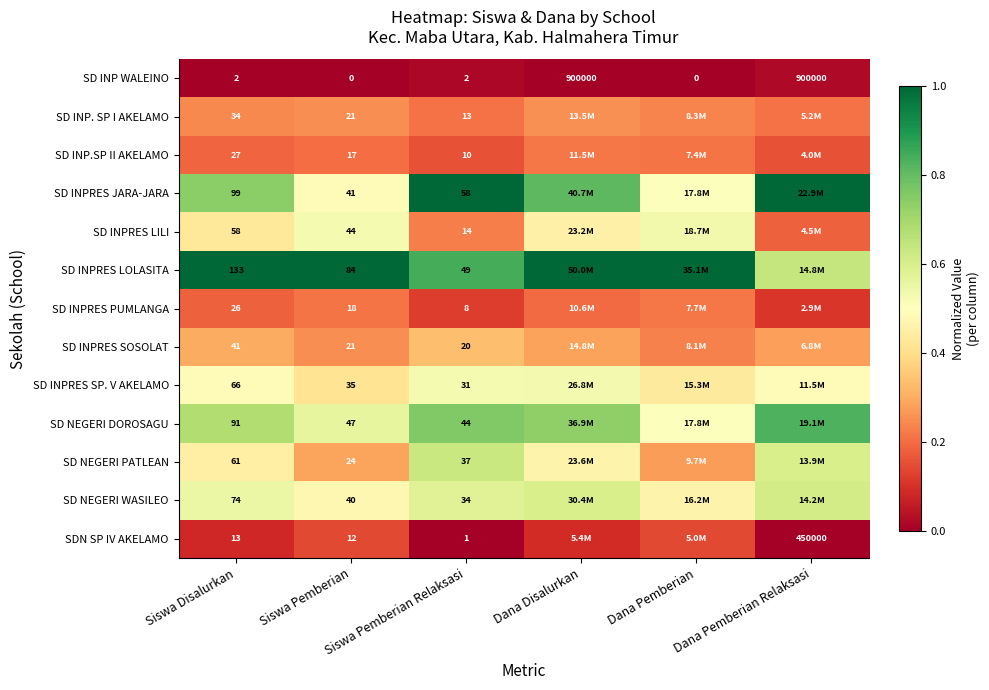

Rank the series at Siswa Pemberian Relaksasi from highest to lowest value.

SD INPRES JARA-JARA, SD INPRES LOLASITA, SD NEGERI DOROSAGU, SD NEGERI PATLEAN, SD NEGERI WASILEO, SD INPRES SP. V AKELAMO, SD INPRES SOSOLAT, SD INPRES LILI, SD INP. SP I AKELAMO, SD INP.SP II AKELAMO, SD INPRES PUMLANGA, SD INP WALEINO, SDN SP IV AKELAMO